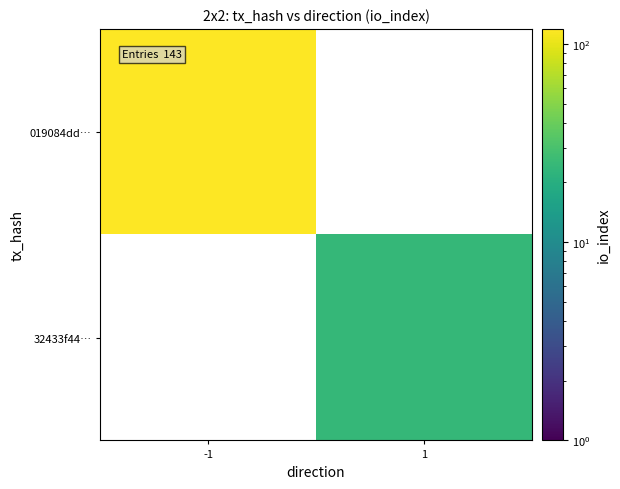

Which category has the highest value in the 019084dd… series?

-1